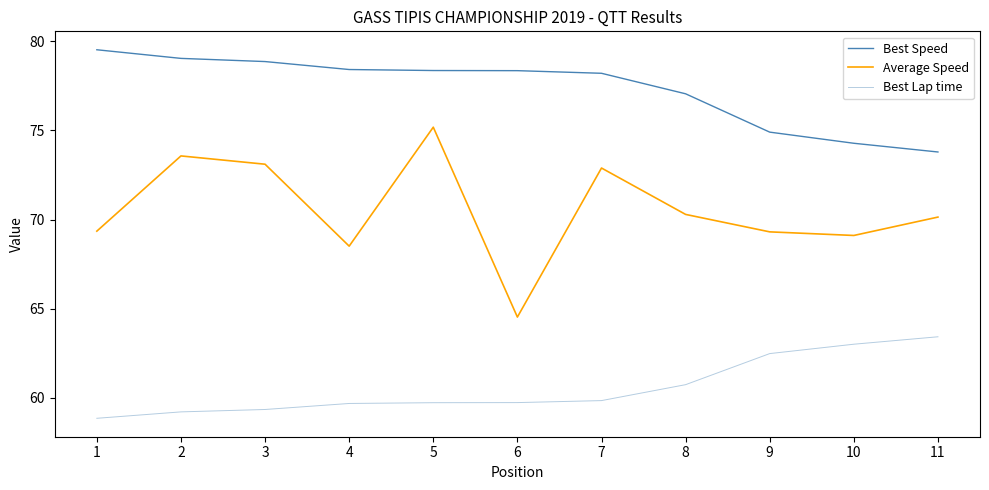

What is the greatest value displayed?

79.5